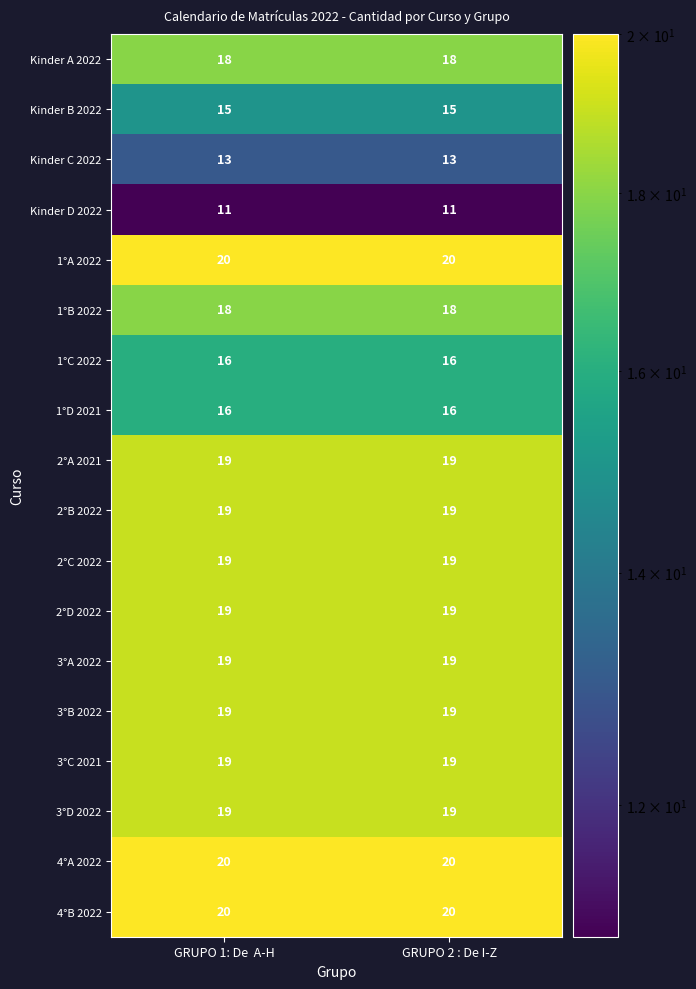

At how many categories does at least one series exceed 16?

2